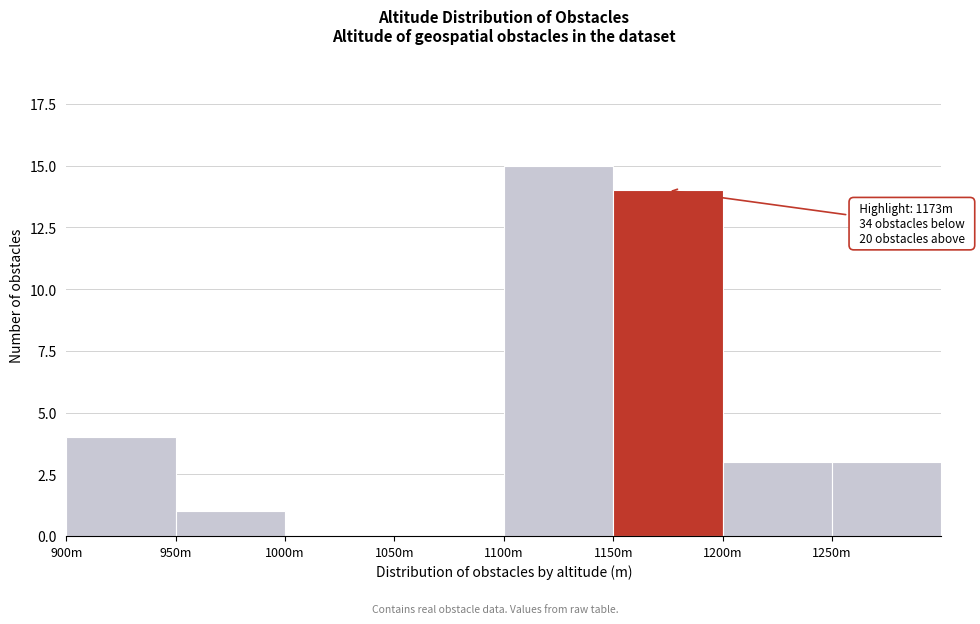

Reading right to left, list all the values displayed in this chart.

1250m=3	1200m=3	1150m=14	1100m=15	1050m=0	1000m=0	950m=1	900m=4